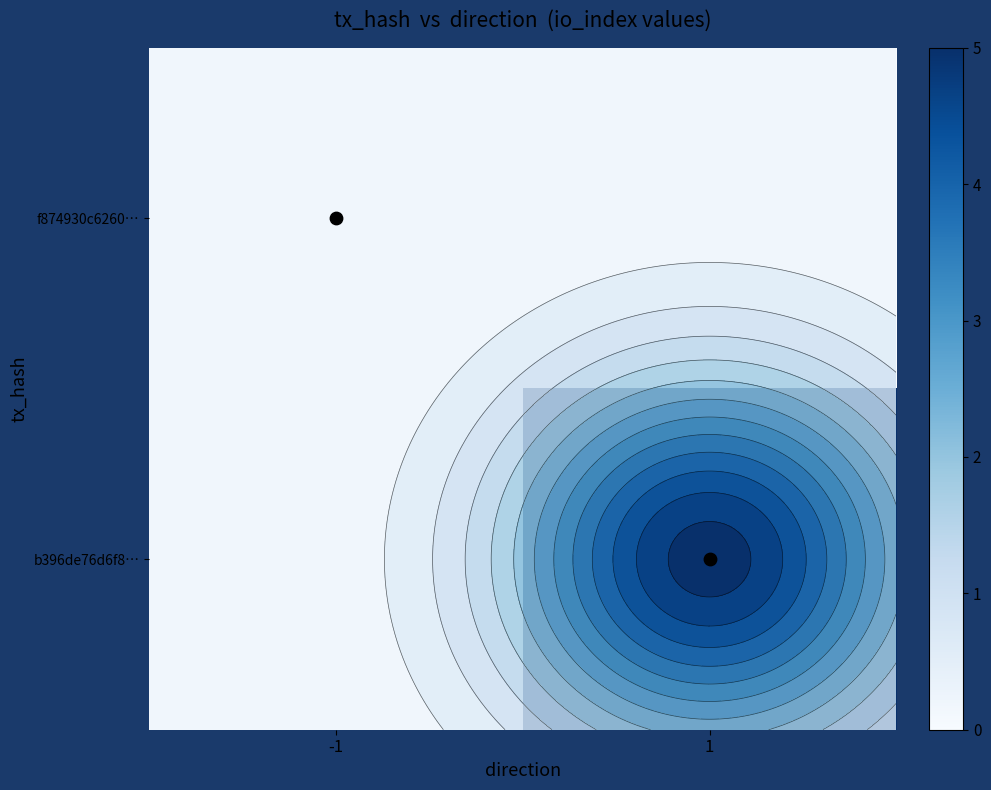

Is it true that b396de76d6f8… equals 5 at 1?

True